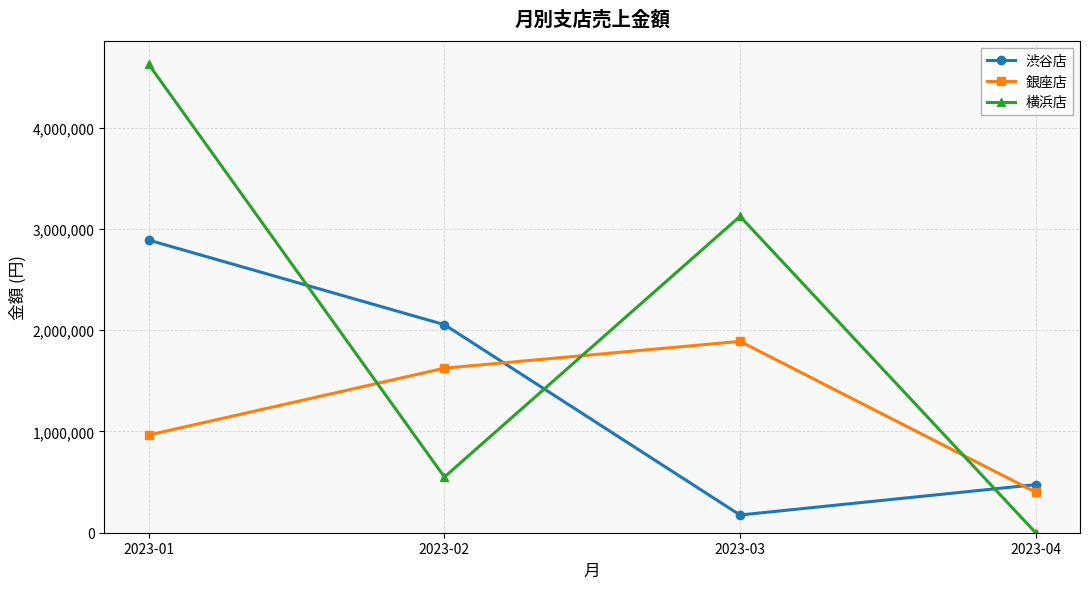

What is the total value across all series at 2023-02?

4230000